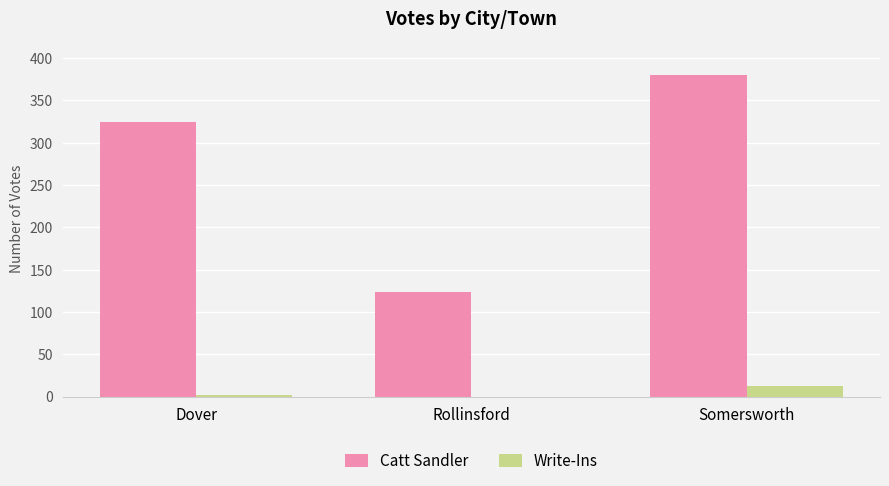

What is the average value of the Catt Sandler series?

276